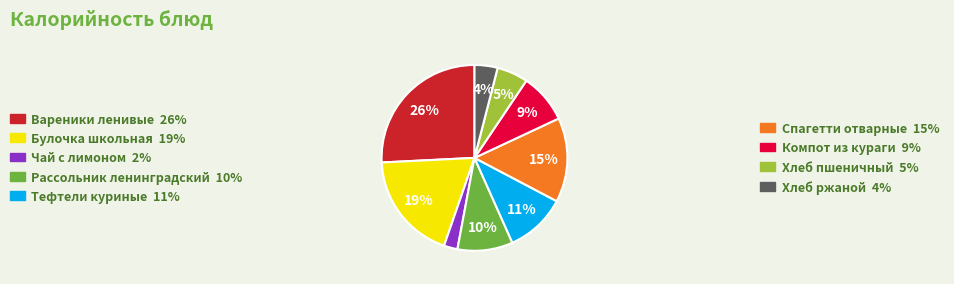

To the nearest percent, what is the average slice percentage?

11%